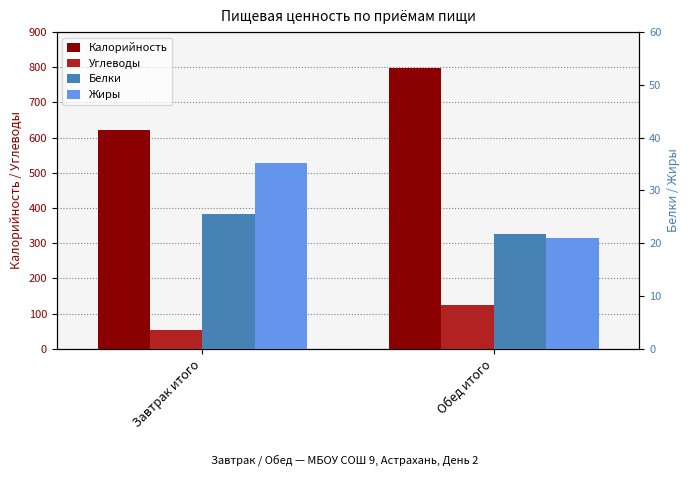

Which has a higher value, Завтрак итого or Обед итого?

Обед итого